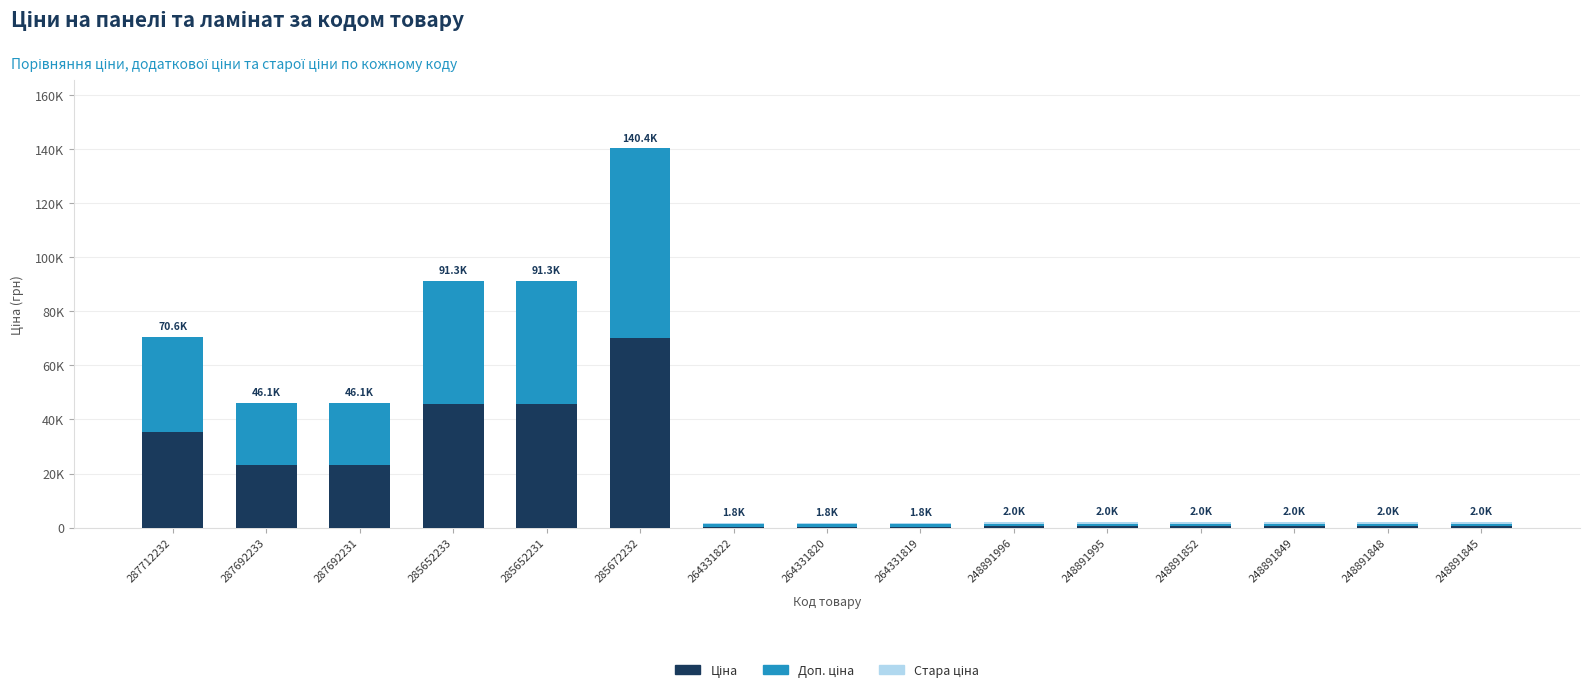

Are the bars grouped side by side (vs. stacked)?

No